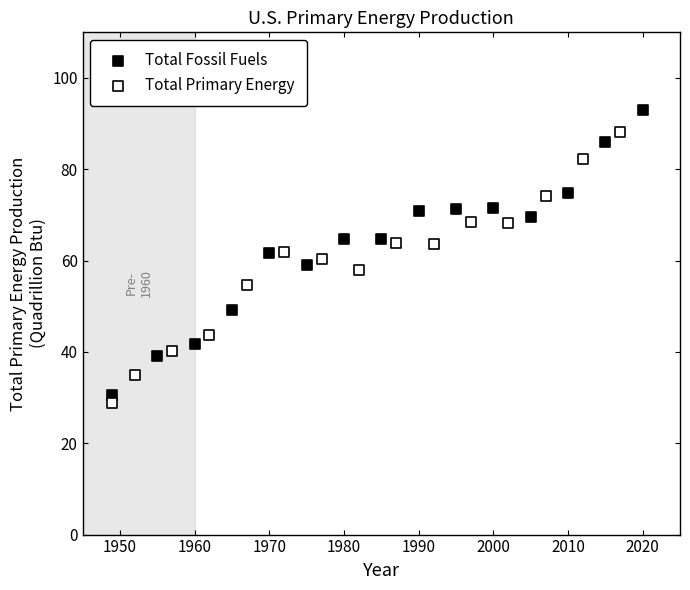

Which series reaches the maximum Y coordinate?

Total Fossil Fuels